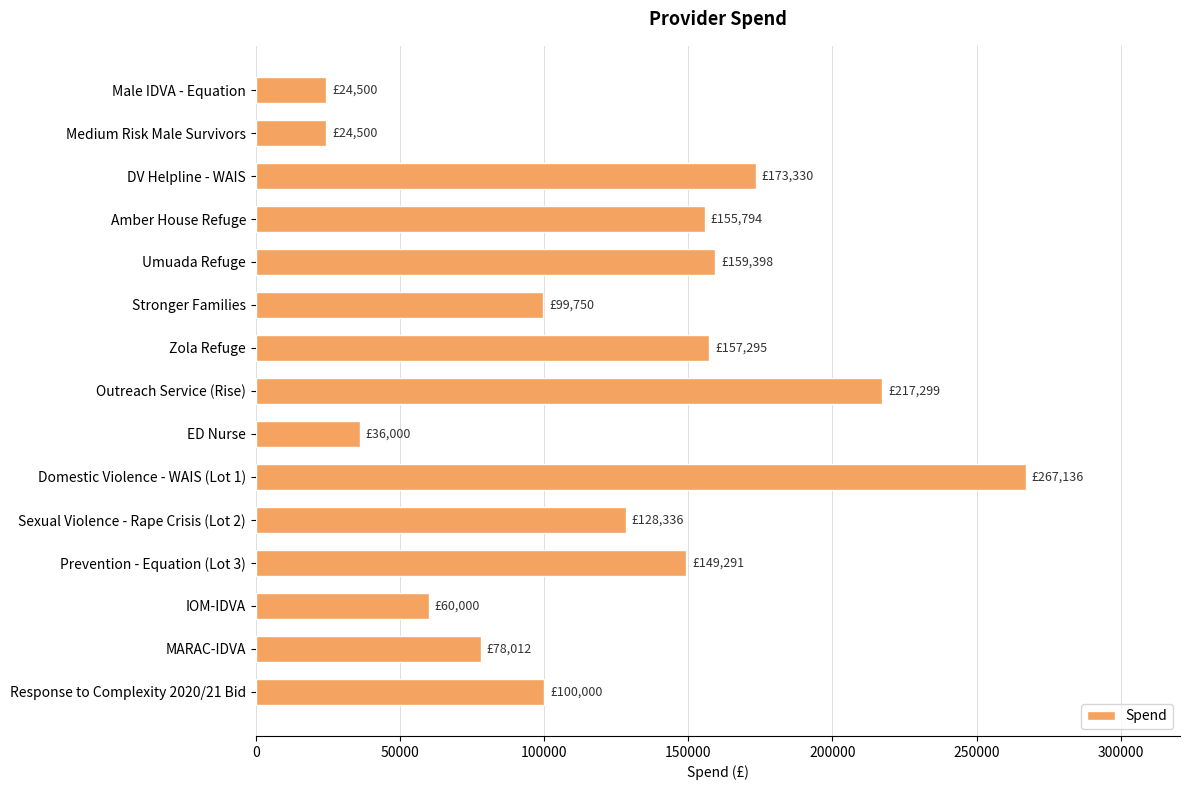

Where is the data nearest to the value 145818?

Prevention - Equation (Lot 3)